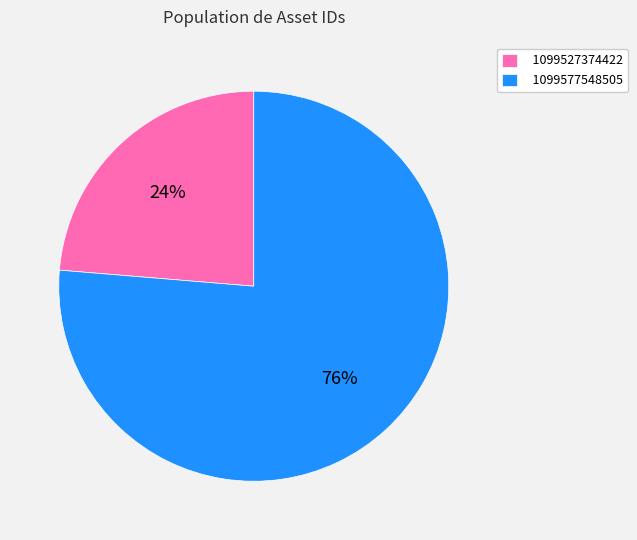

Which slice represents more than half of the pie?

1099577548505